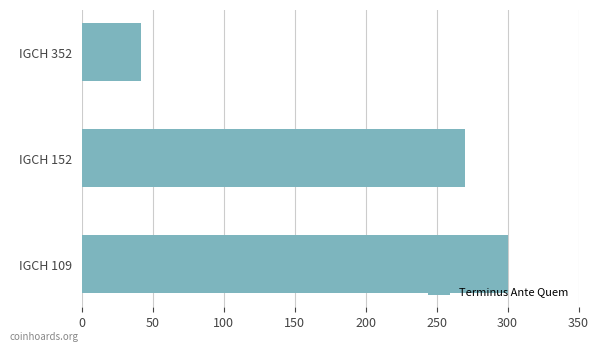

The value at IGCH 352 is 11. True or false?

False